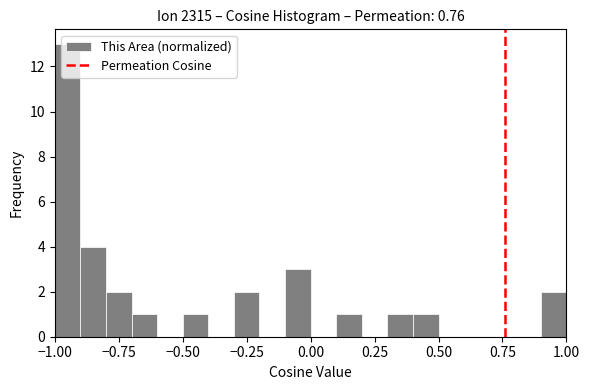

Around what value on the x-axis is the tallest bar? Give the approximate position of its centre, as read against the axis.

-0.95